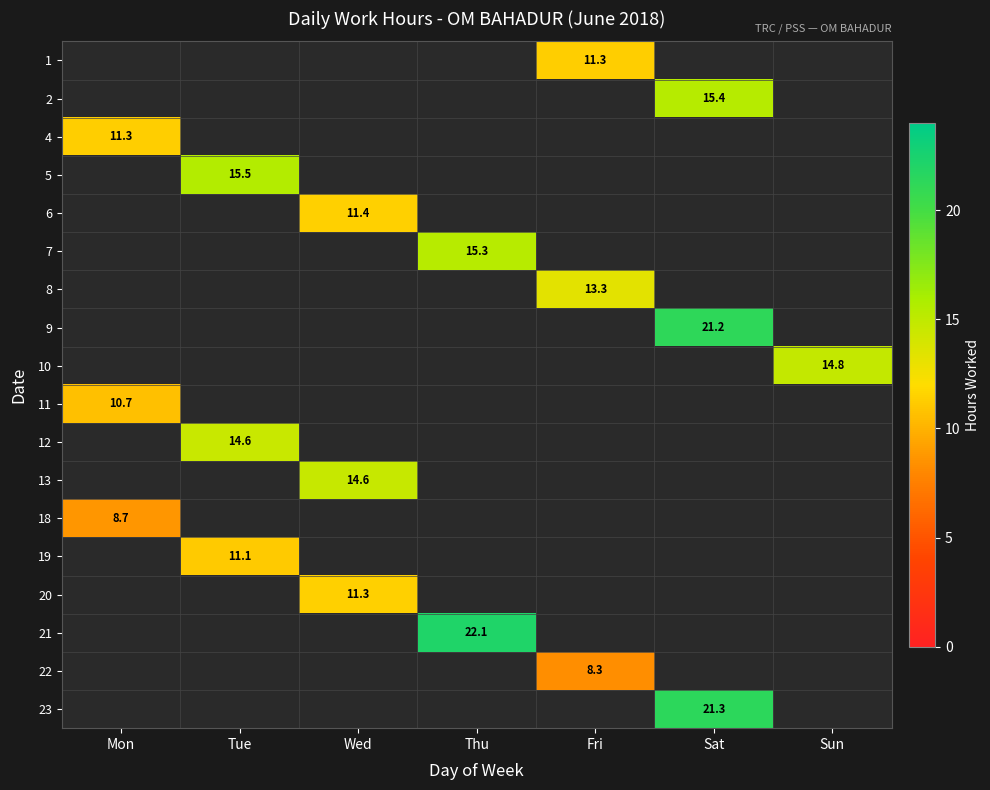

Is the value of 20 at Sat greater than the value of 21 at Mon?

No